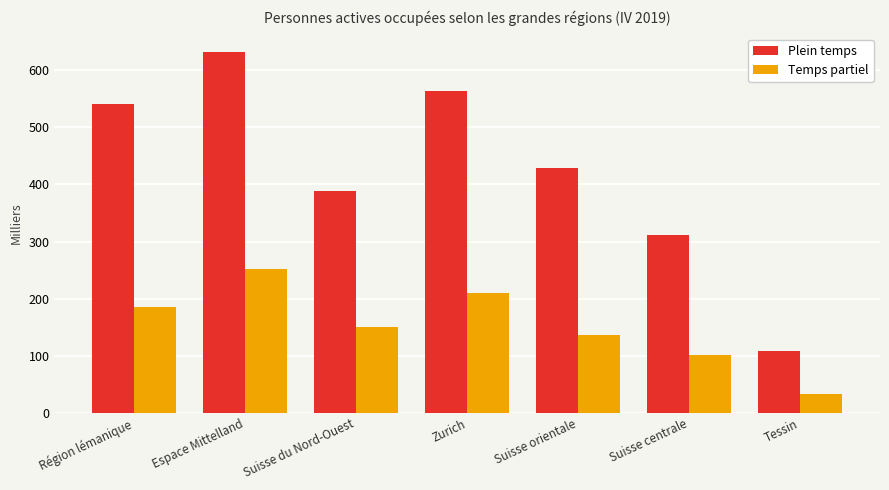

Reading left to right, list all the values displayed in this chart.

Plein temps: Région lémanique=540.5	Espace Mittelland=632.6	Suisse du Nord-Ouest=388.2	Zurich=563.7	Suisse orientale=429.4	Suisse centrale=310.7	Tessin=108.5
Temps partiel: Région lémanique=185.3	Espace Mittelland=251.1	Suisse du Nord-Ouest=149.8	Zurich=209.5	Suisse orientale=136.3	Suisse centrale=101.1	Tessin=33.1